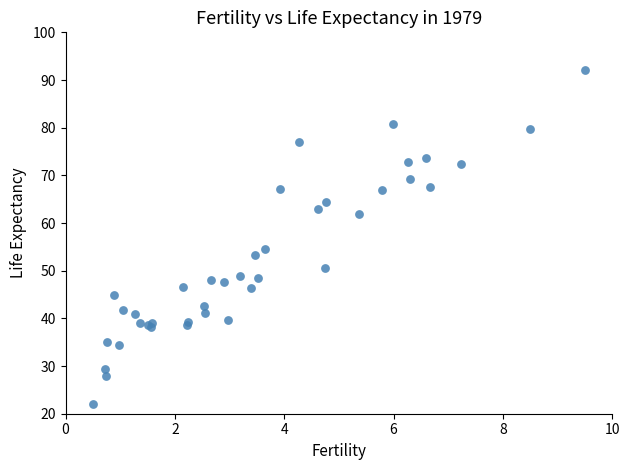

What Y value in the scatter plot is closest to 57?

54.6